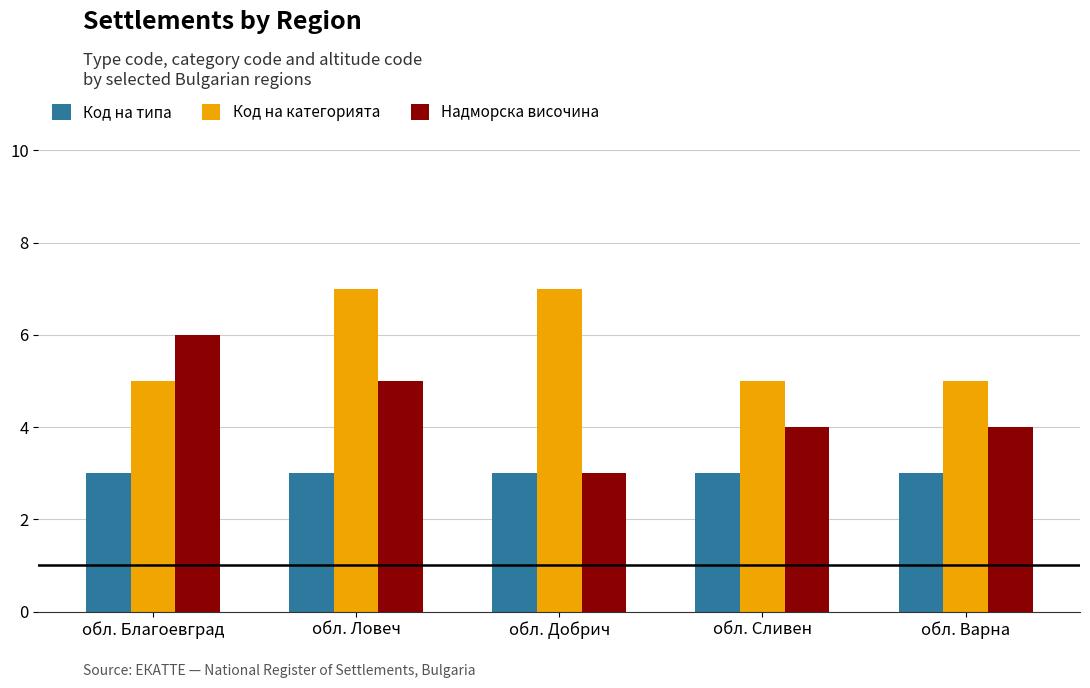

What is the maximum value for Код на категорията?

7